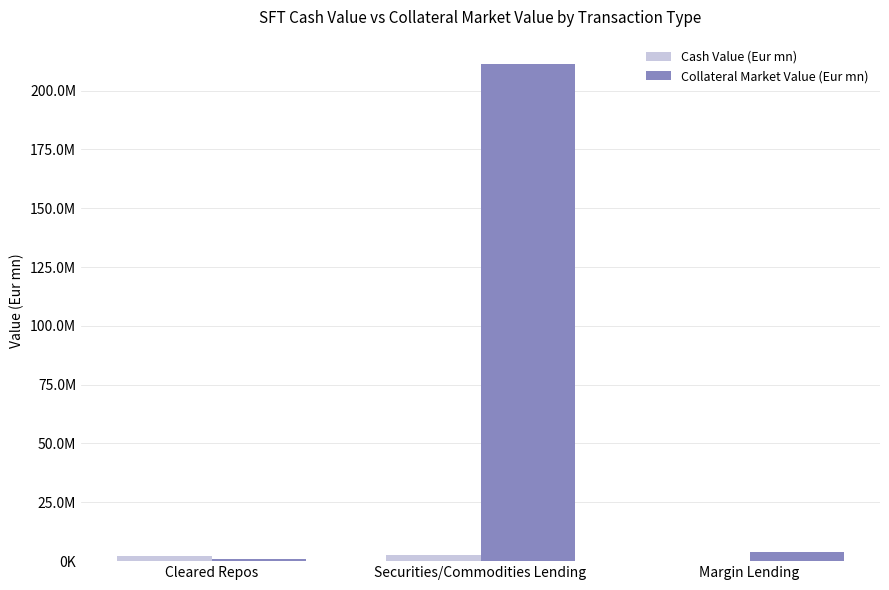

Does the chart contain stacked bars?

No